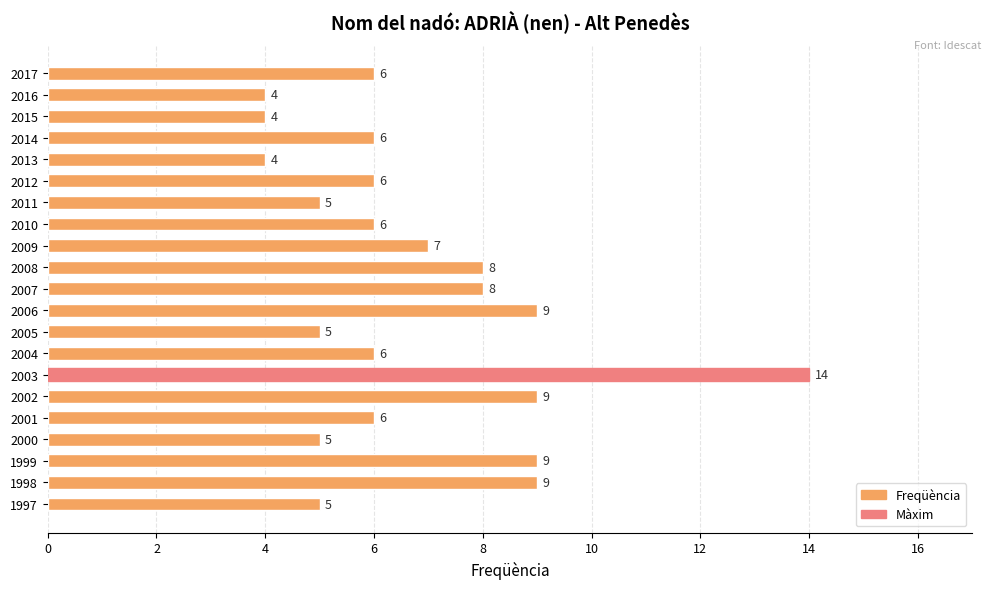

What is the change in value from 1999 to 2003?

+5